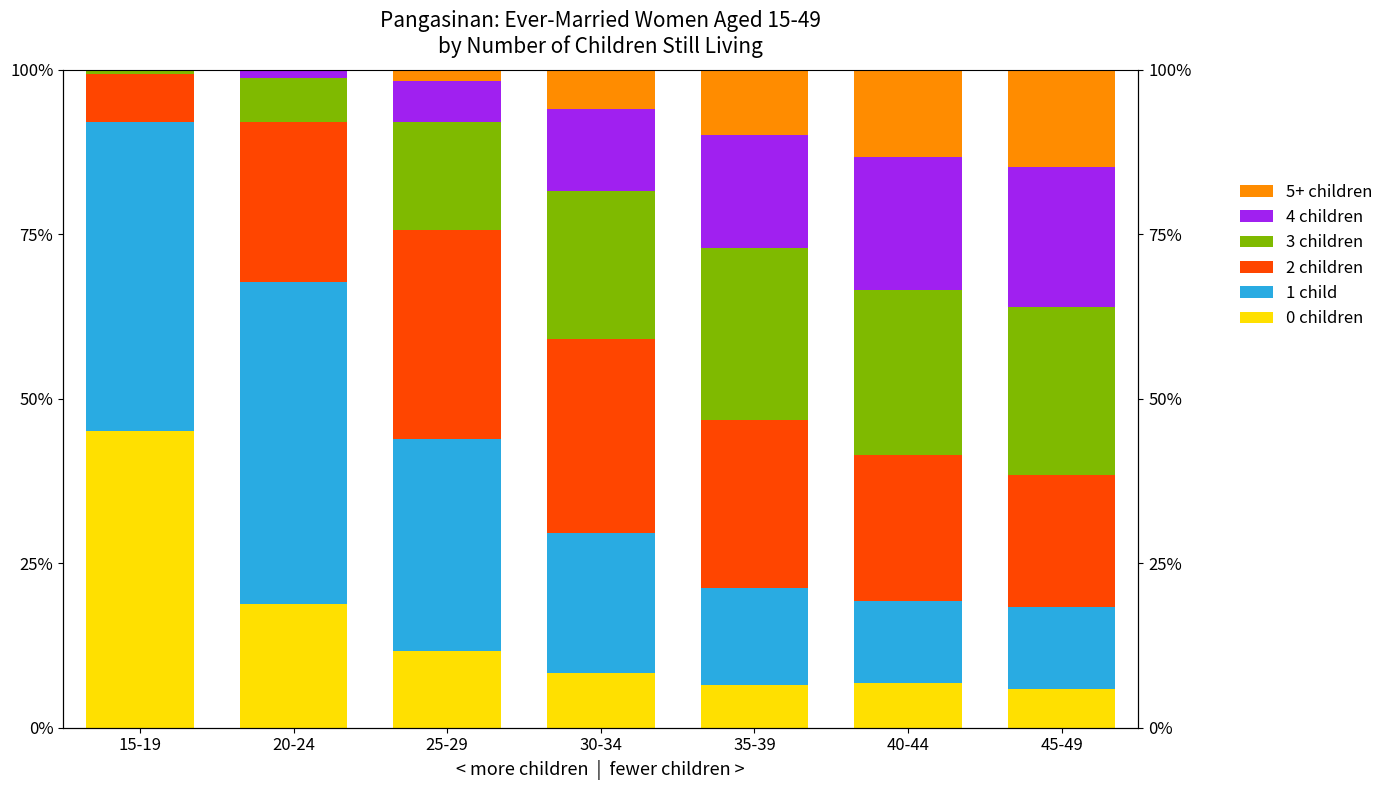

The 5+ children series shows 0.1 at 15-19. True or false?

False